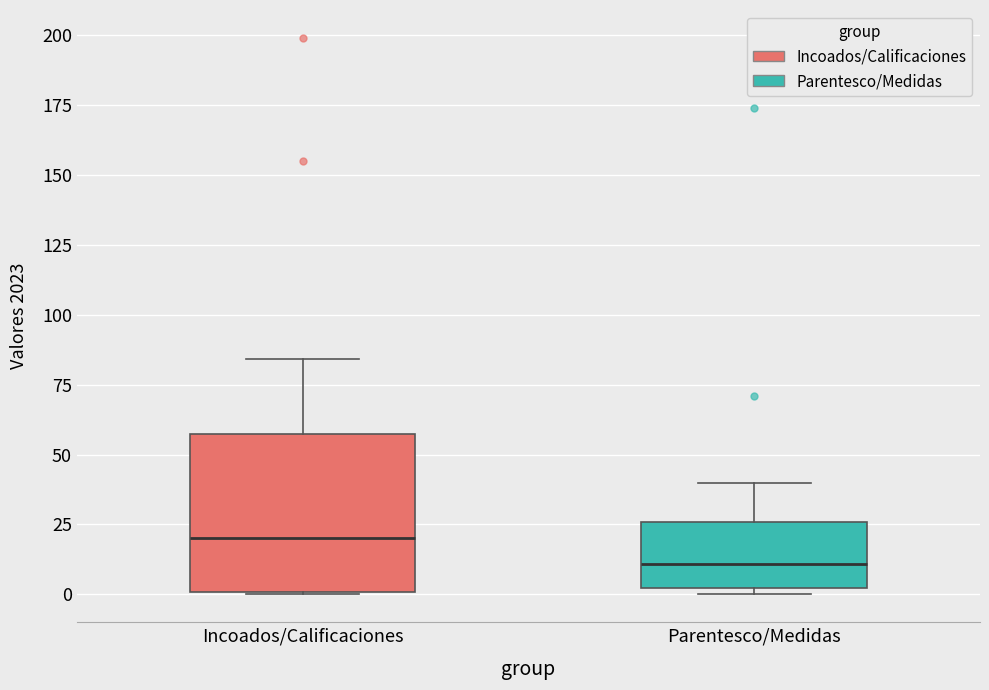

Reading left to right, read every box against the y-axis: the position of its median line, the range the box covers, and the ends of its whiskers. The values are not printed on the chart, so give them approximately, as read against the axis.

Incoados/Calificaciones: median 20, box 0 to 60, whiskers 0 to 85
Parentesco/Medidas: median 10, box 0 to 25, whiskers 0 (just below the box's lower edge) to 40